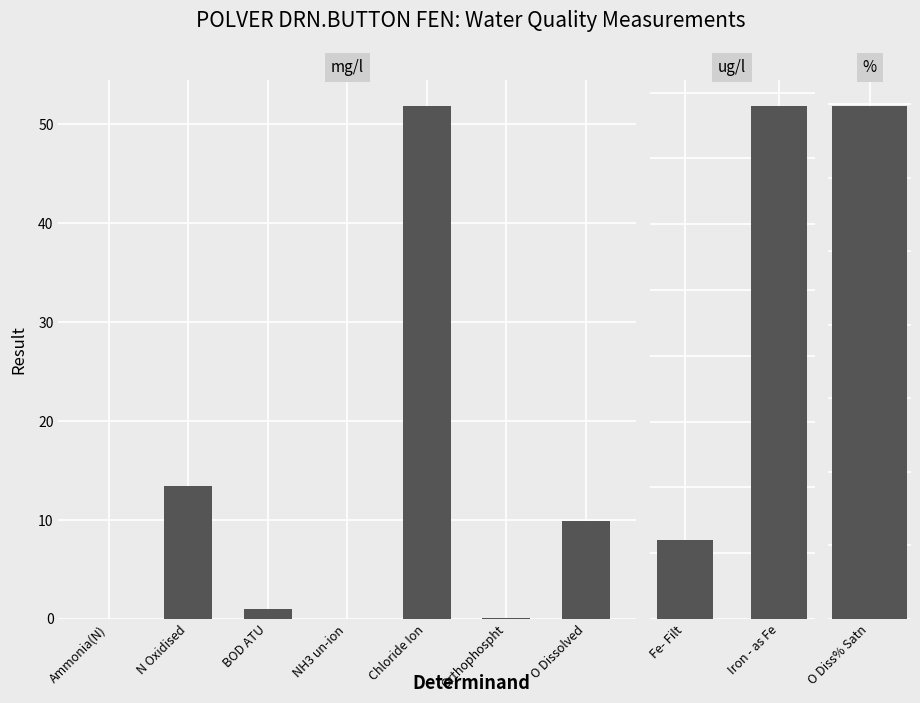

How many distinct data groups are displayed?

1